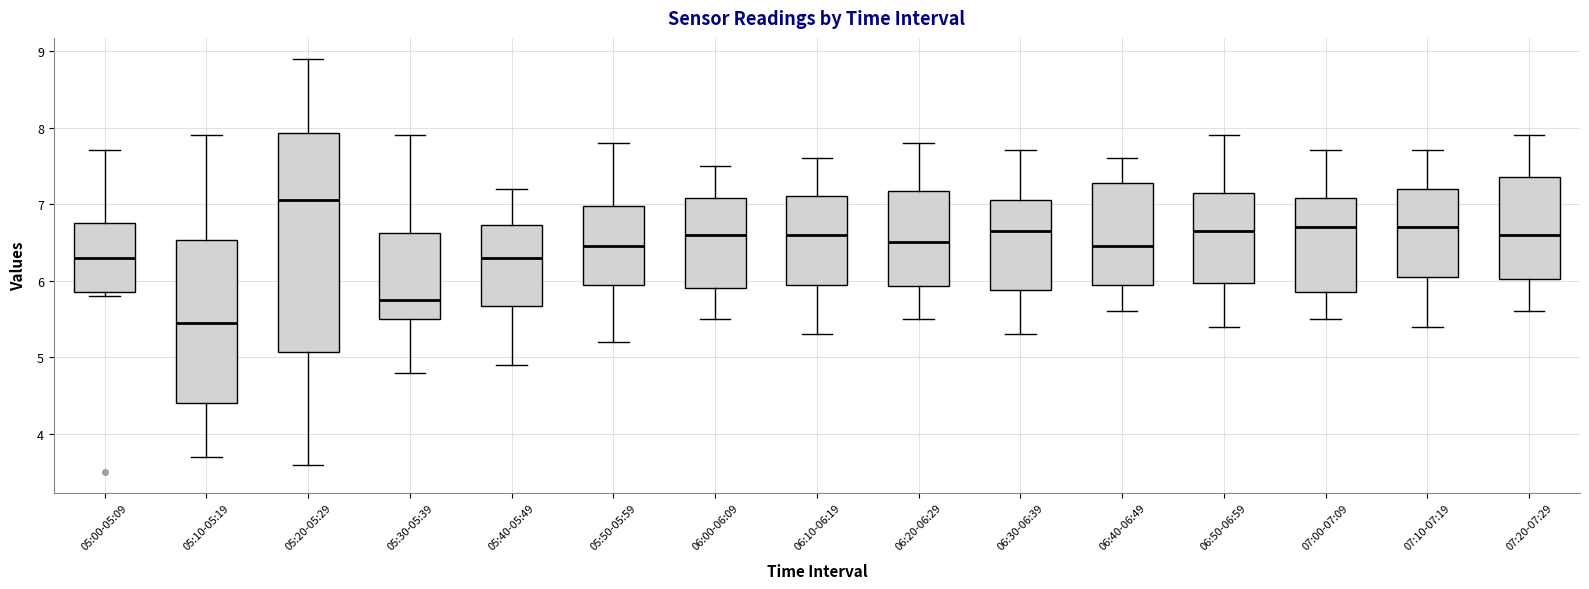

Reading left to right, read every box against the y-axis: the position of its median line, the range the box covers, and the ends of its whiskers. The values are not printed on the chart, so give them approximately, as read against the axis.

05:00-05:09: median 6.3, box 5.9 to 6.8, whiskers 5.8 to 7.7
05:10-05:19: median 5.5, box 4.4 to 6.5, whiskers 3.7 to 7.9
05:20-05:29: median 7.1, box 5.1 to 7.9, whiskers 3.6 to 8.9
05:30-05:39: median 5.8, box 5.5 to 6.6, whiskers 4.8 to 7.9
05:40-05:49: median 6.3, box 5.7 to 6.7, whiskers 4.9 to 7.2
05:50-05:59: median 6.5, box 6.0 to 7.0, whiskers 5.2 to 7.8
06:00-06:09: median 6.6, box 5.9 to 7.1, whiskers 5.5 to 7.5
06:10-06:19: median 6.6, box 6.0 to 7.1, whiskers 5.3 to 7.6
06:20-06:29: median 6.5, box 5.9 to 7.2, whiskers 5.5 to 7.8
06:30-06:39: median 6.7, box 5.9 to 7.1, whiskers 5.3 to 7.7
06:40-06:49: median 6.5, box 6.0 to 7.3, whiskers 5.6 to 7.6
06:50-06:59: median 6.7, box 6.0 to 7.2, whiskers 5.4 to 7.9
07:00-07:09: median 6.7, box 5.9 to 7.1, whiskers 5.5 to 7.7
07:10-07:19: median 6.7, box 6.1 to 7.2, whiskers 5.4 to 7.7
07:20-07:29: median 6.6, box 6.0 to 7.4, whiskers 5.6 to 7.9